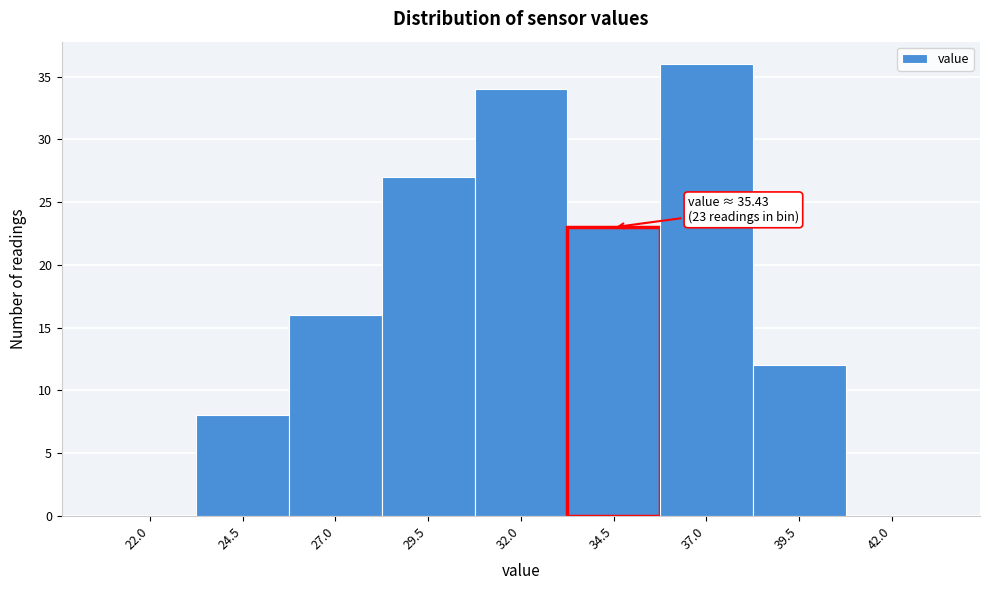

Reading left to right, list all the values displayed in this chart.

22.0=0	24.5=8	27.0=16	29.5=27	32.0=34	34.5=23	37.0=36	39.5=12	42.0=0